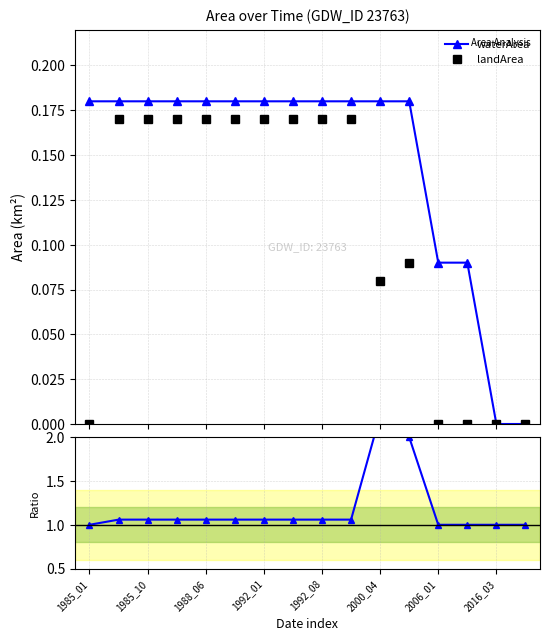

The Ratio waterArea/landArea series shows 0.5 at 2016_03. True or false?

False